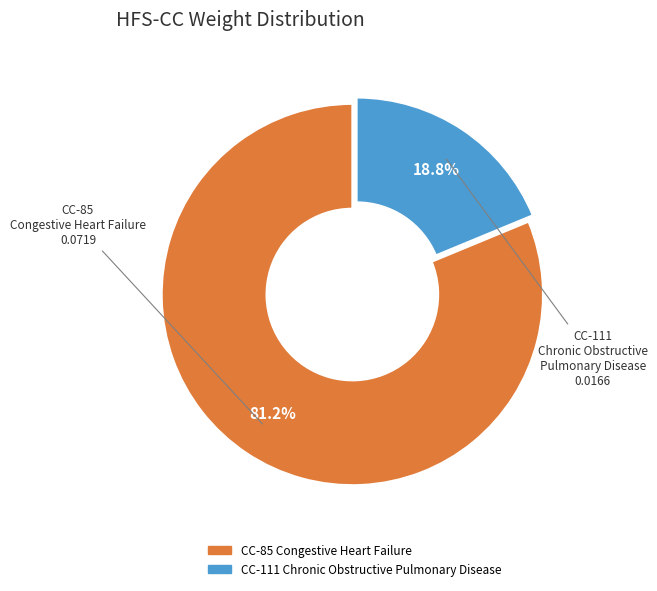

Is there a majority slice in this chart?

Yes